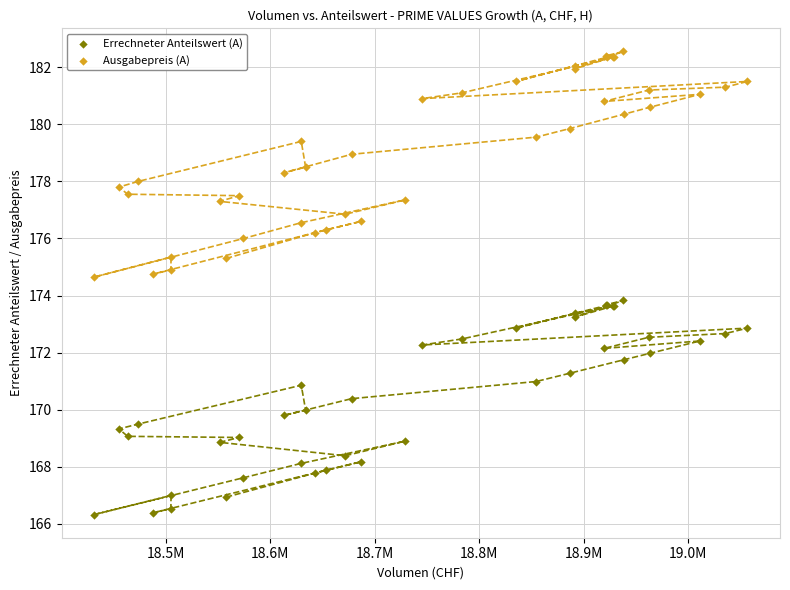

Which series has the largest Y range (max minus min)?

Ausgabepreis (A)